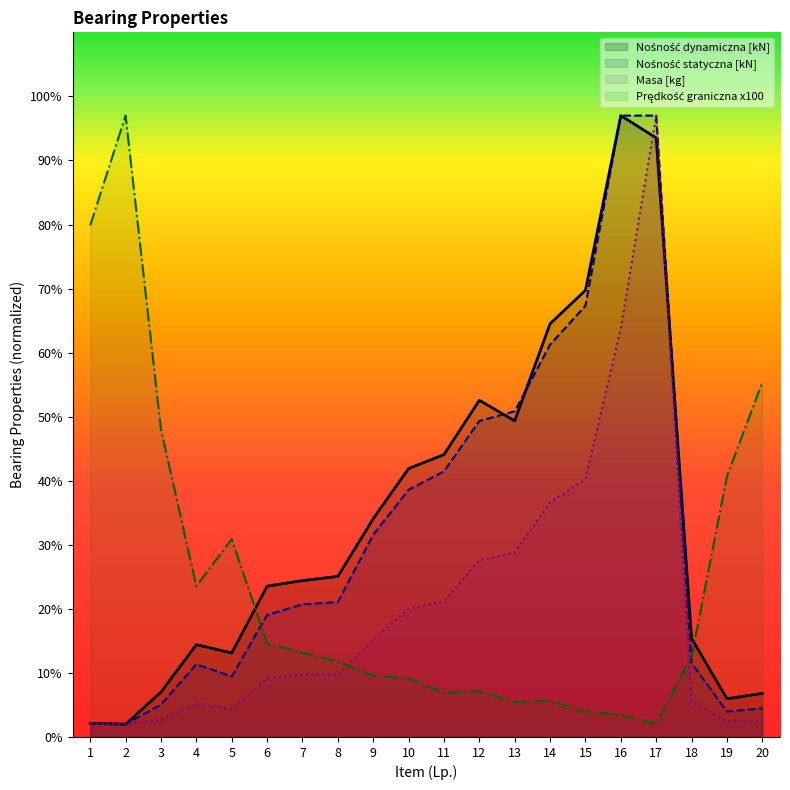

Is it true that Masa [kg] equals 0.9 at 2?

False